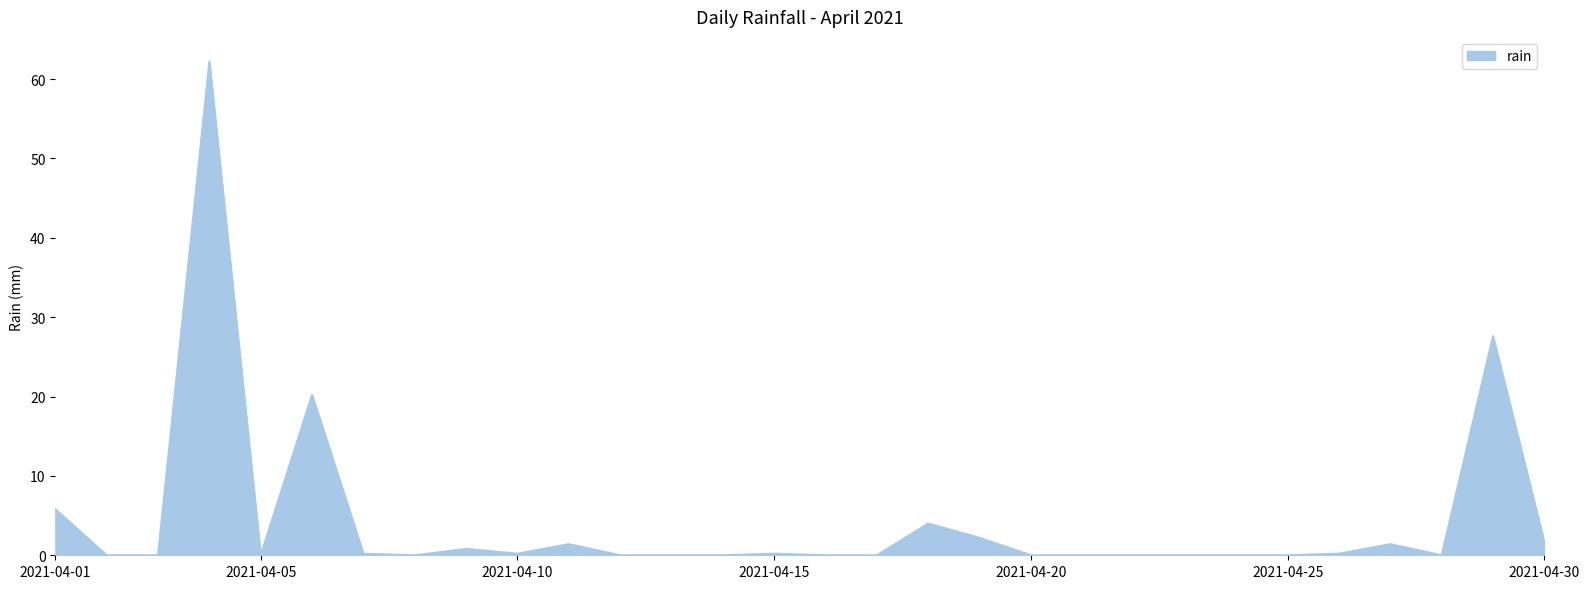

What is the maximum value shown in the chart?

62.2